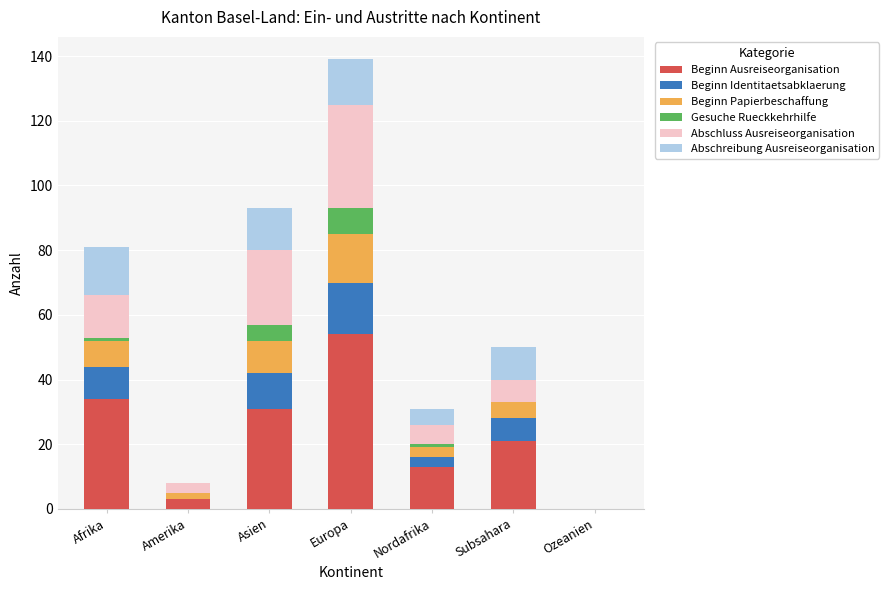

The Beginn Ausreiseorganisation series shows 23 at Ozeanien. True or false?

False